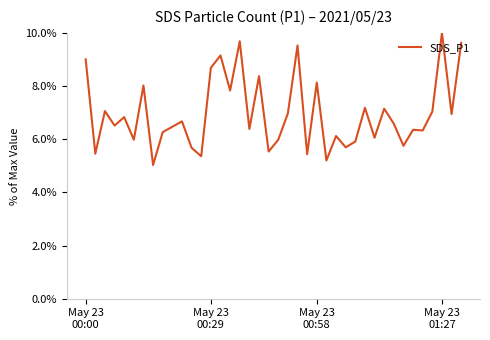

What is the greatest value displayed?

0.1